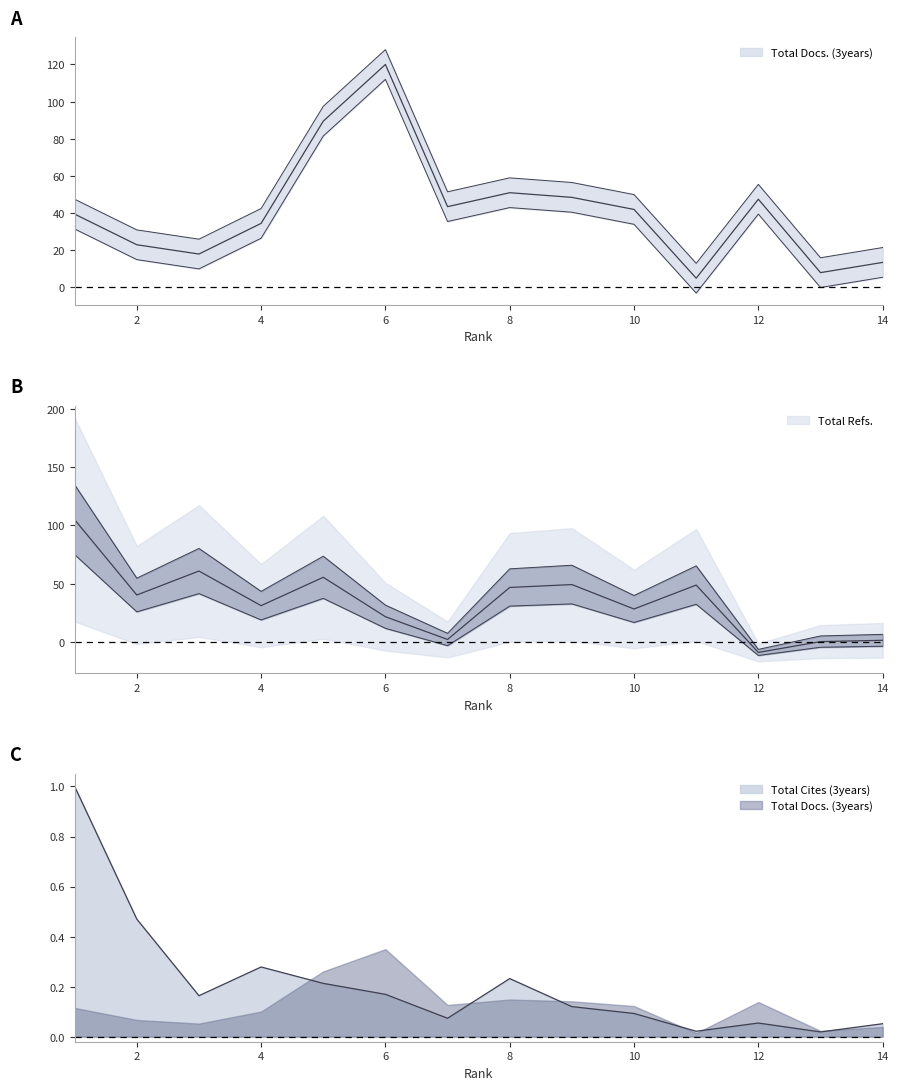

The Total Docs. (3years) series shows 2.2 at 11. True or false?

False